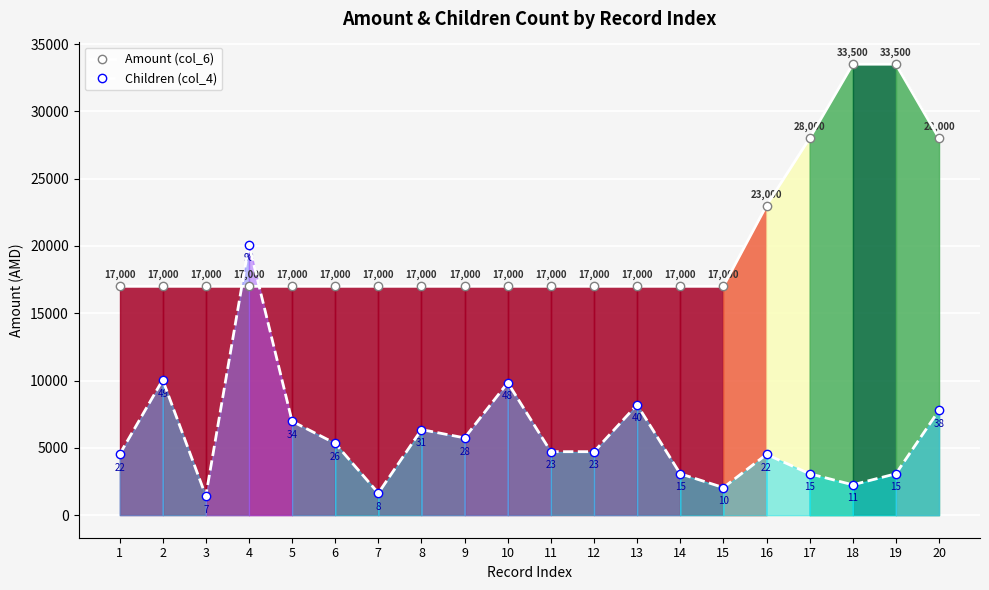

Count the Amount (col_6) values in the range 17000 to 23000.

16